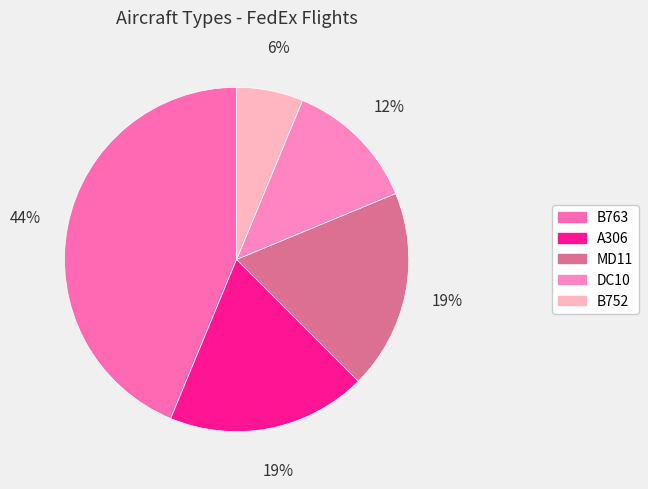

To the nearest percent, what is the average slice percentage?

20%